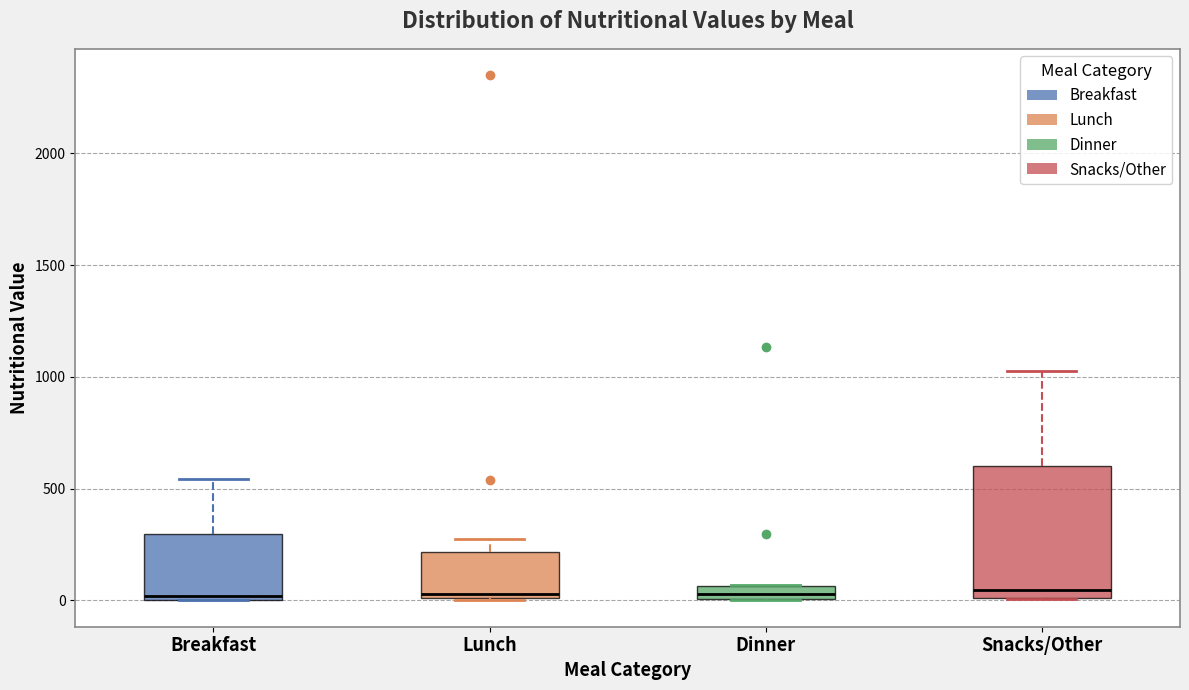

Comparing the boxes themselves (not the whiskers), which one is the tallest?

Snacks/Other